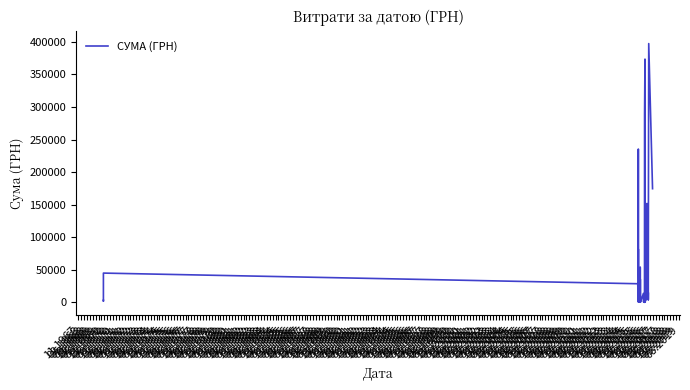

What is the difference between the values at 11.1971 and 05.1972?

18152.0